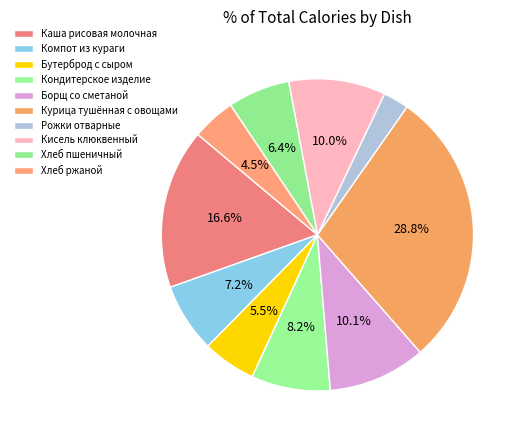

To the nearest percent, what portion does Кондитерское изделие represent?

8%